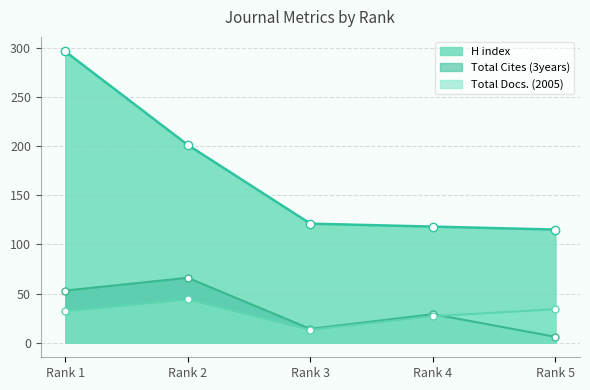

True or false: H index has a value of 121 at Rank 3.

True